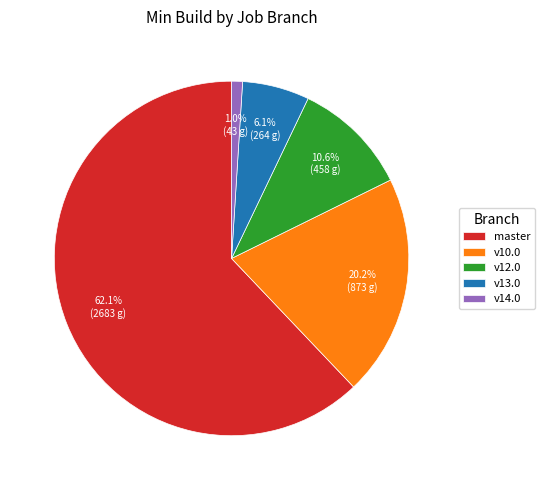

How many segments does this pie chart have?

5